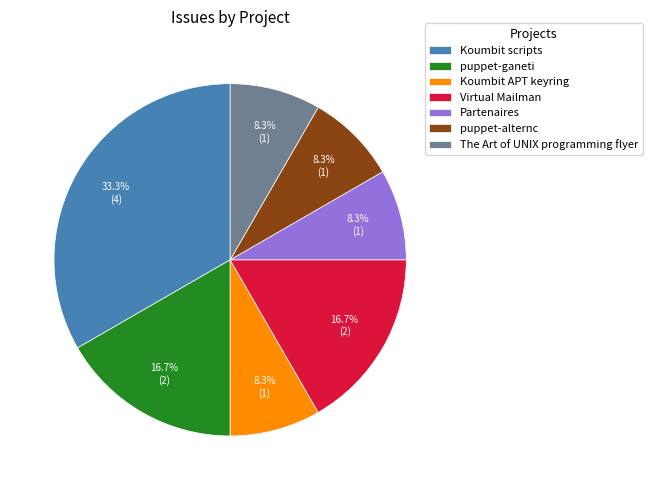

To the nearest percent, what is the combined percentage of Virtual Mailman and The Art of UNIX programming flyer?

25%